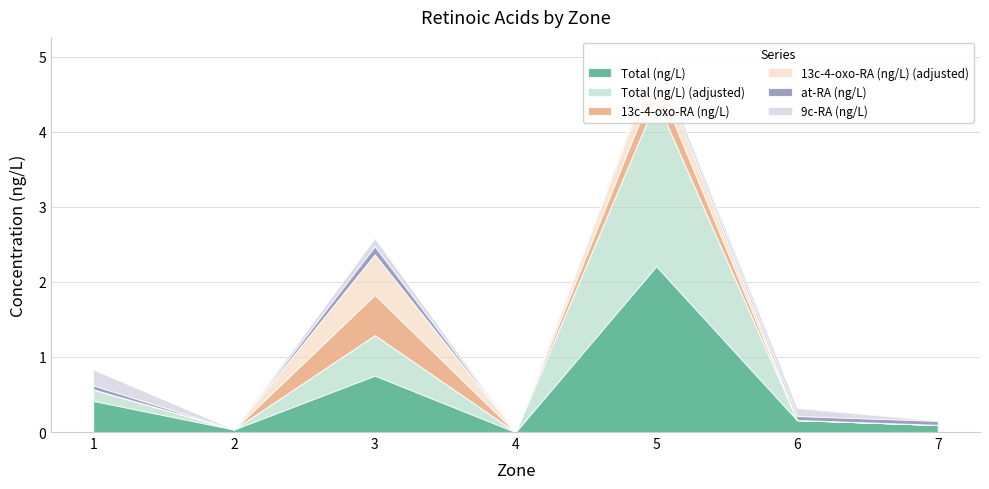

Is the value of 13c-4-oxo-RA (ng/L) at 1 greater than the value of Total (ng/L) at 4?

No